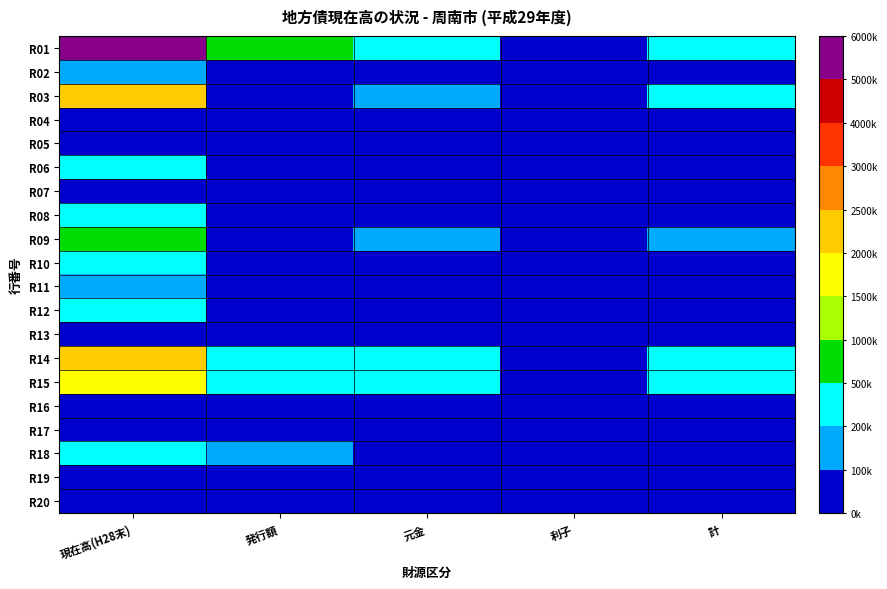

Which series has the largest total across all categories?

R01